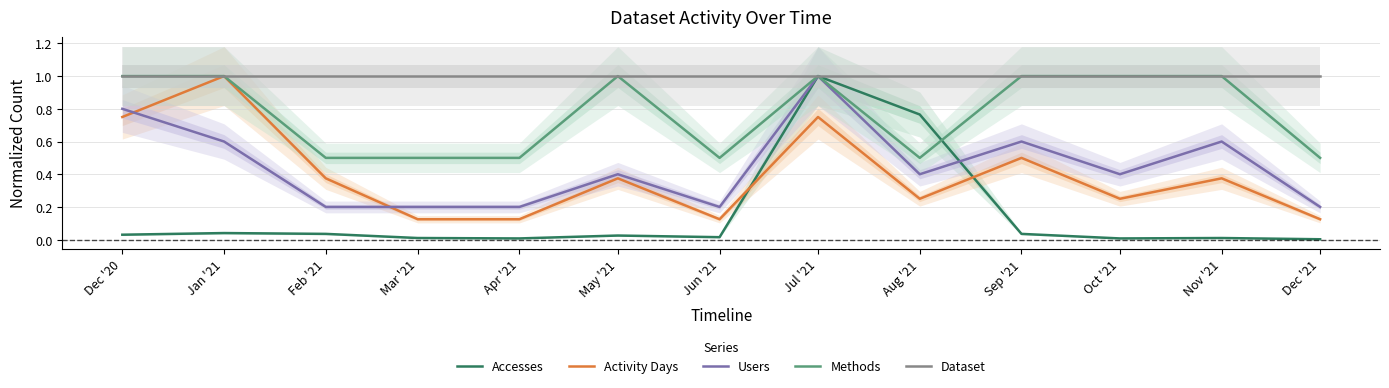

Between Jul '21 and Aug '21, which series saw the biggest shift?

Users